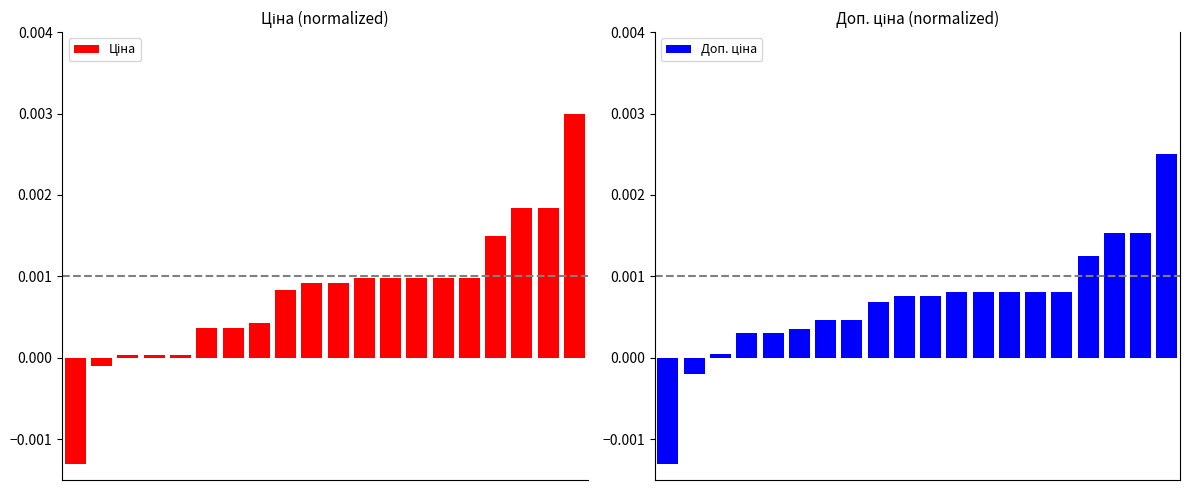

At which category is the sum across all series the highest?

19